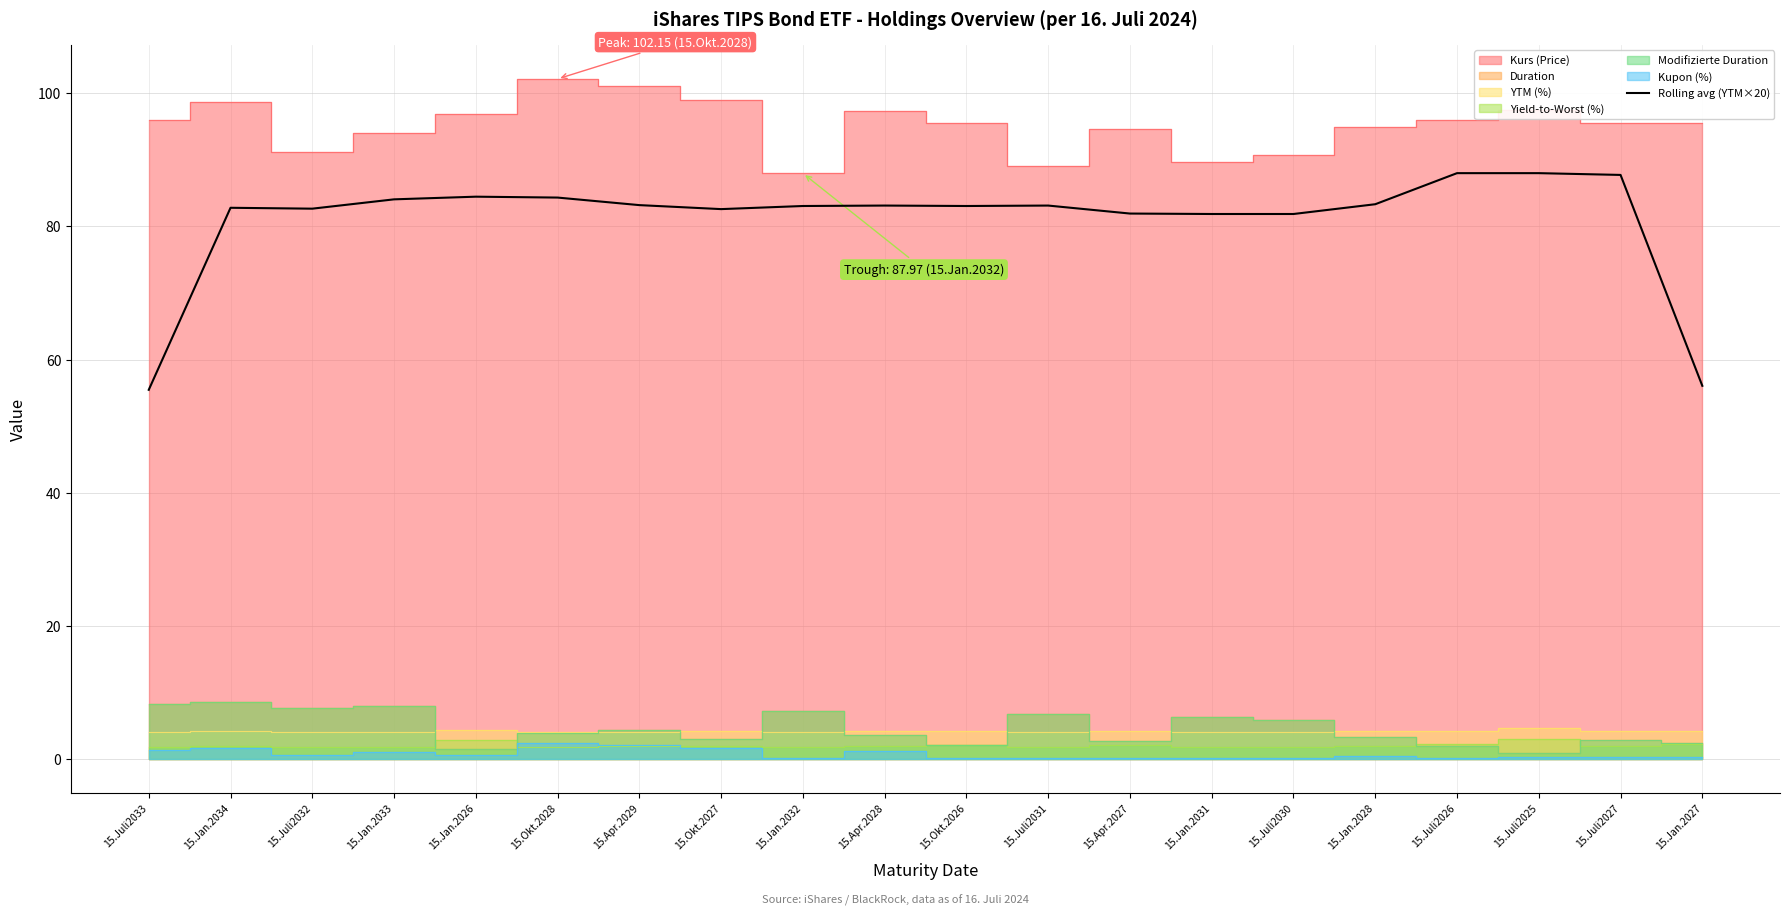

How many interior local valleys (lower than both neighbors) does the data have?

3